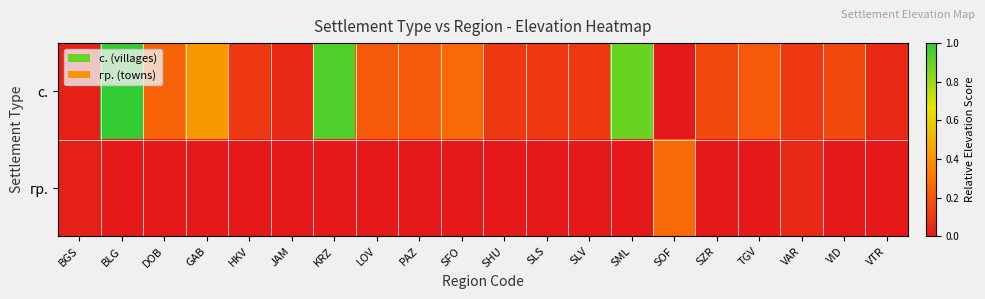

Which series has the largest range (max minus min)?

с.